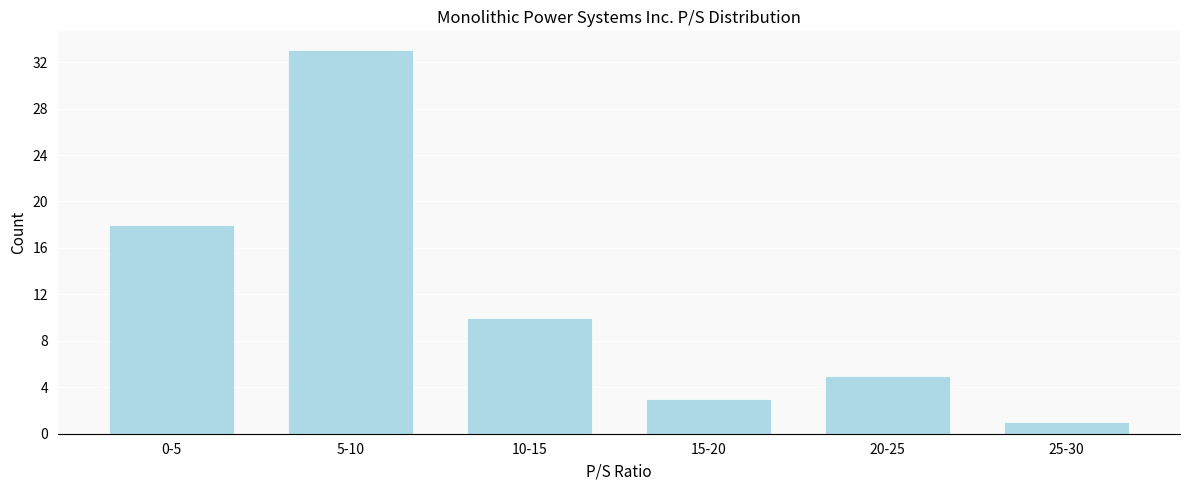

Reading left to right, transcribe all the data shown in this chart.

0-5=18	5-10=33	10-15=10	15-20=3	20-25=5	25-30=1